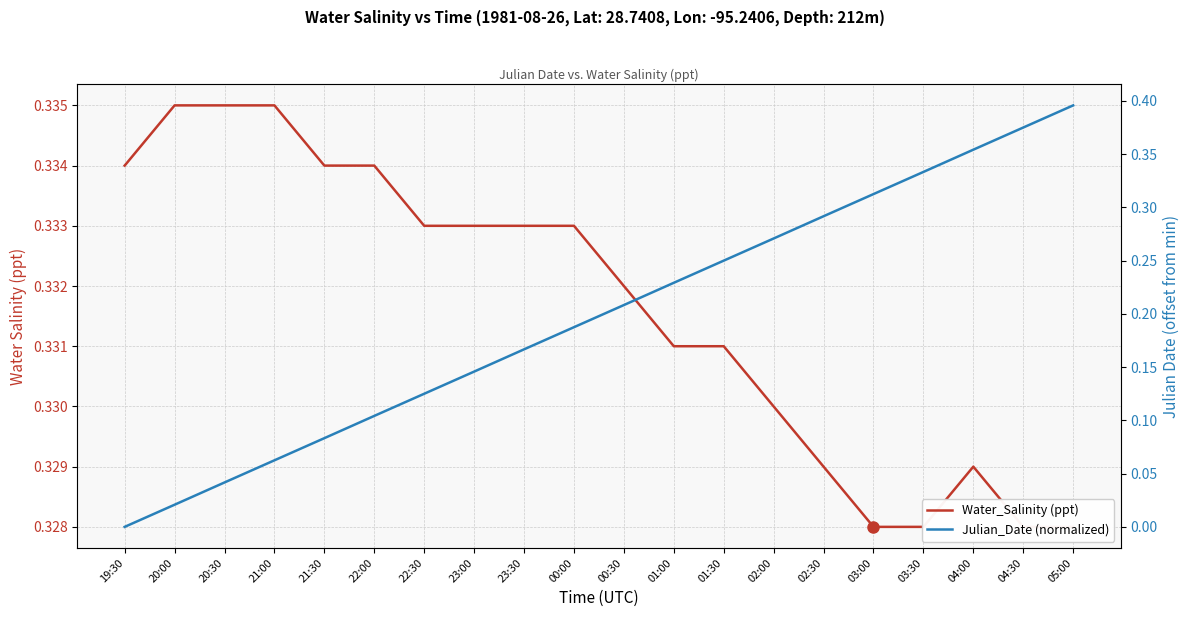

What is the label of the 14th point from the right?

22:30